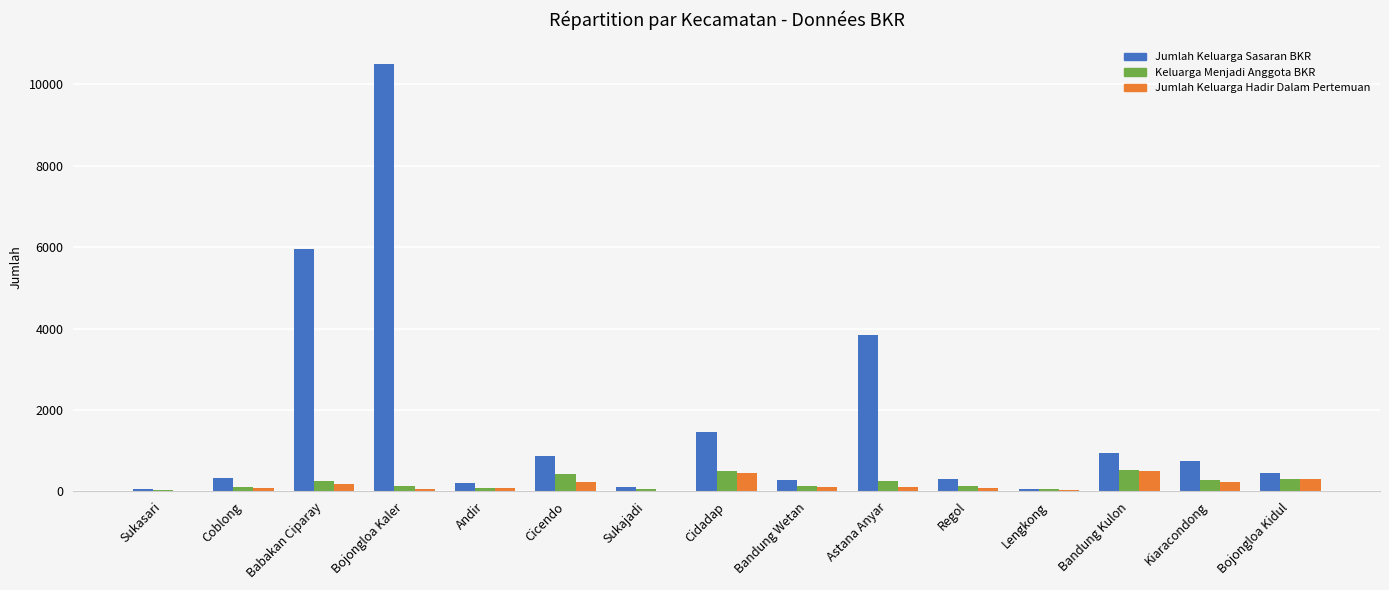

Which series has the largest total across all categories?

Jumlah Keluarga Sasaran BKR